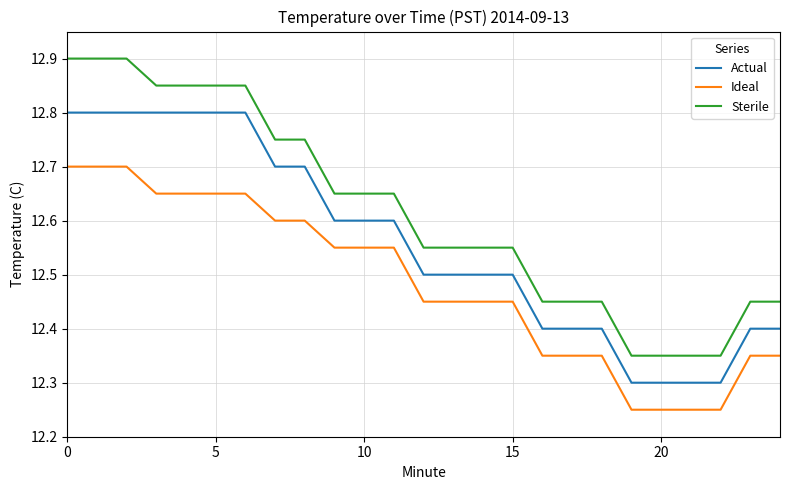

True or false: Ideal and Actual intersect in this chart.

False